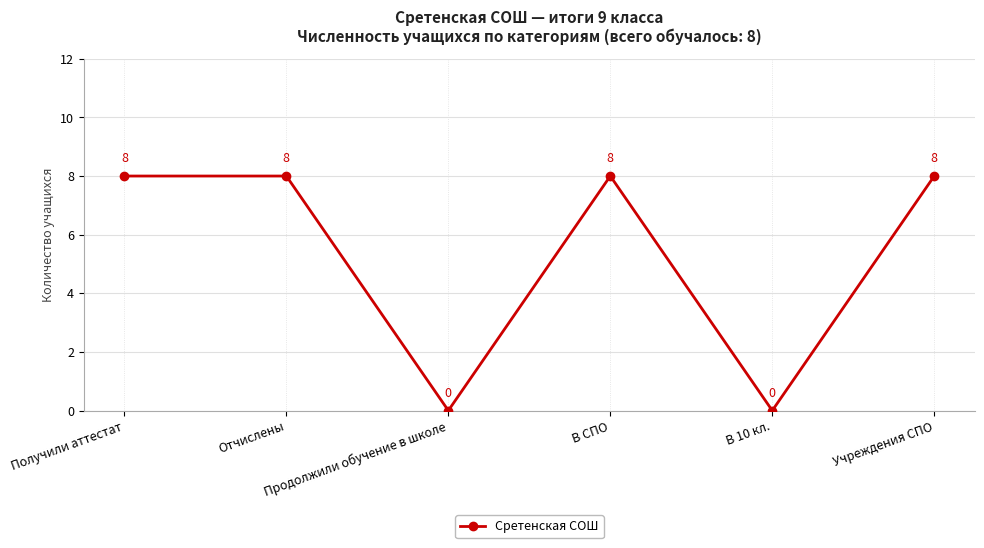

How many lines are shown in the chart?

1